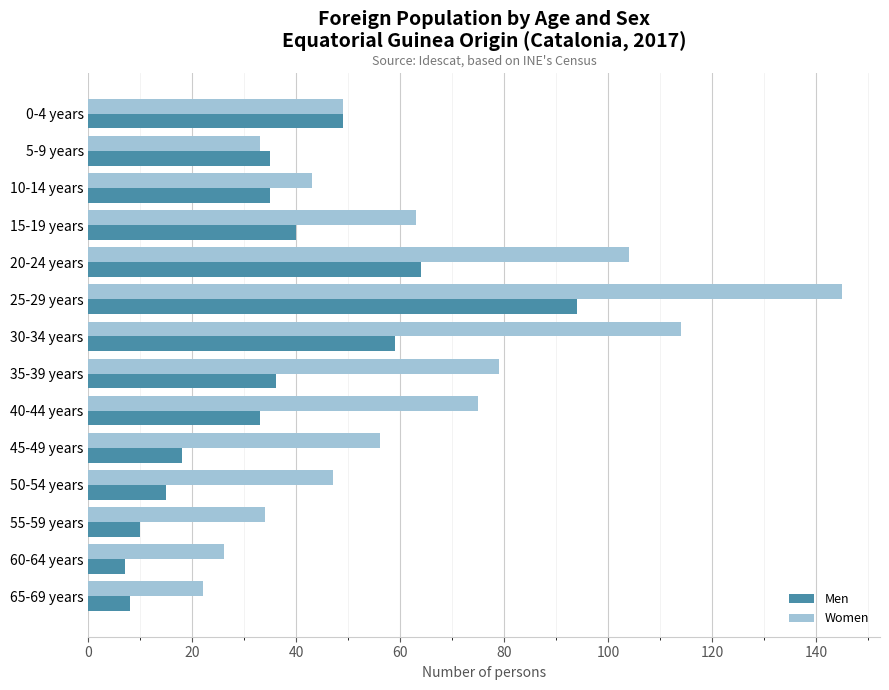

How many distinct data groups are displayed?

2